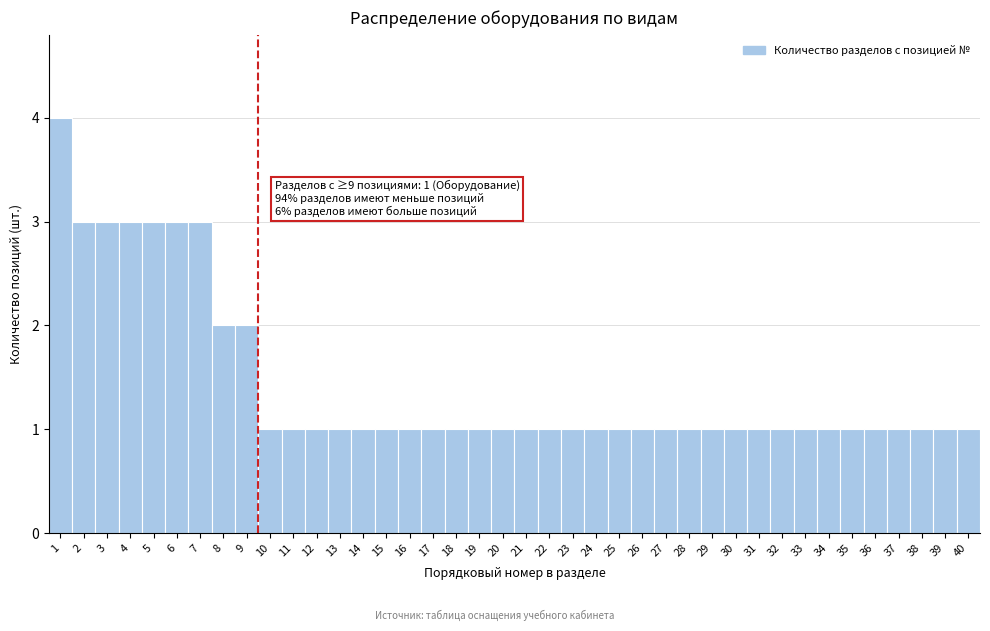

Over which range of the x-axis is the bar tallest?

0.5 to 1.5